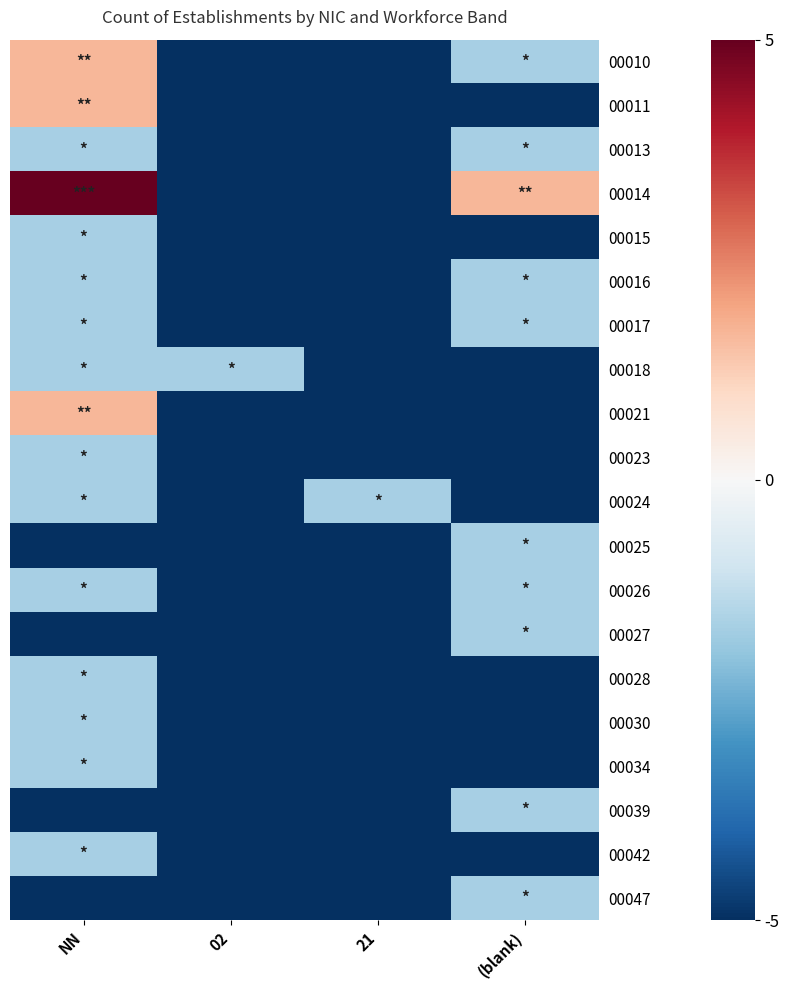

What is the sum of all 00039 values?

-16.7